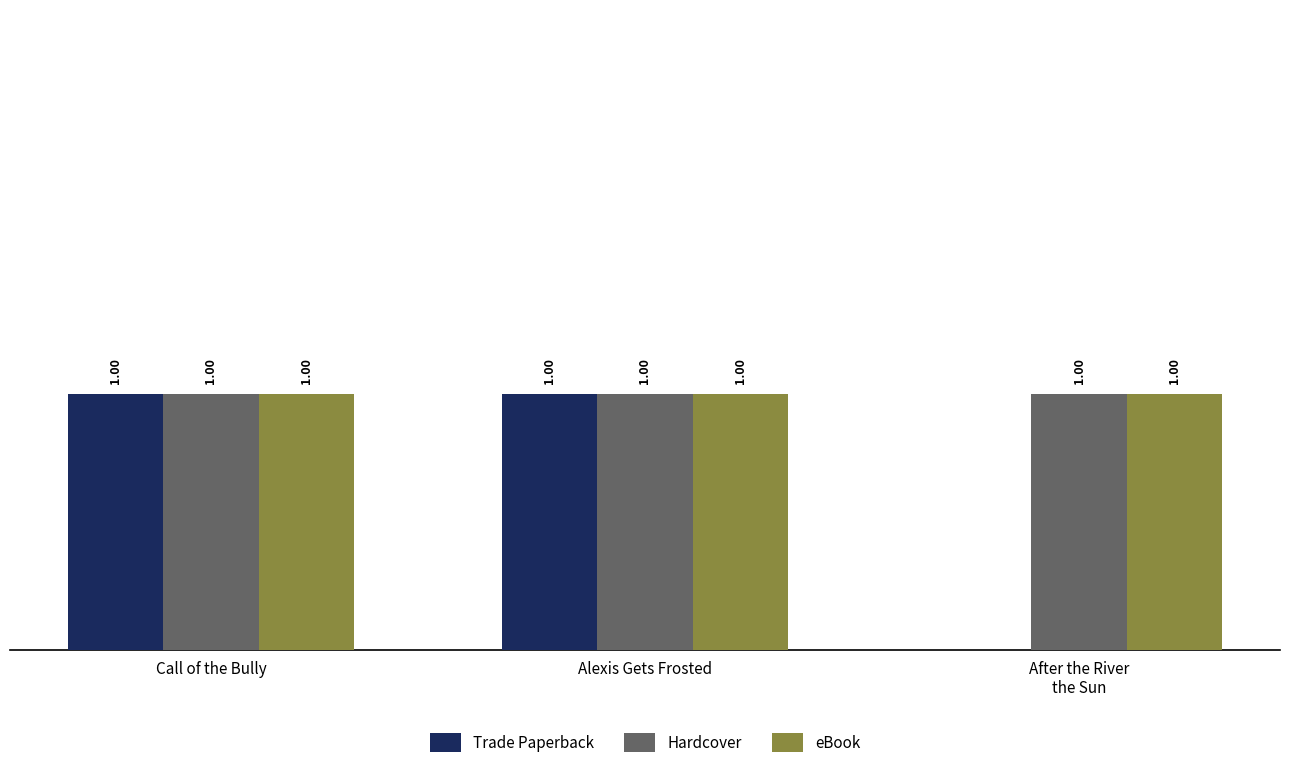

Between Alexis Gets Frosted and After the River
the Sun, which series saw the biggest shift?

Trade Paperback